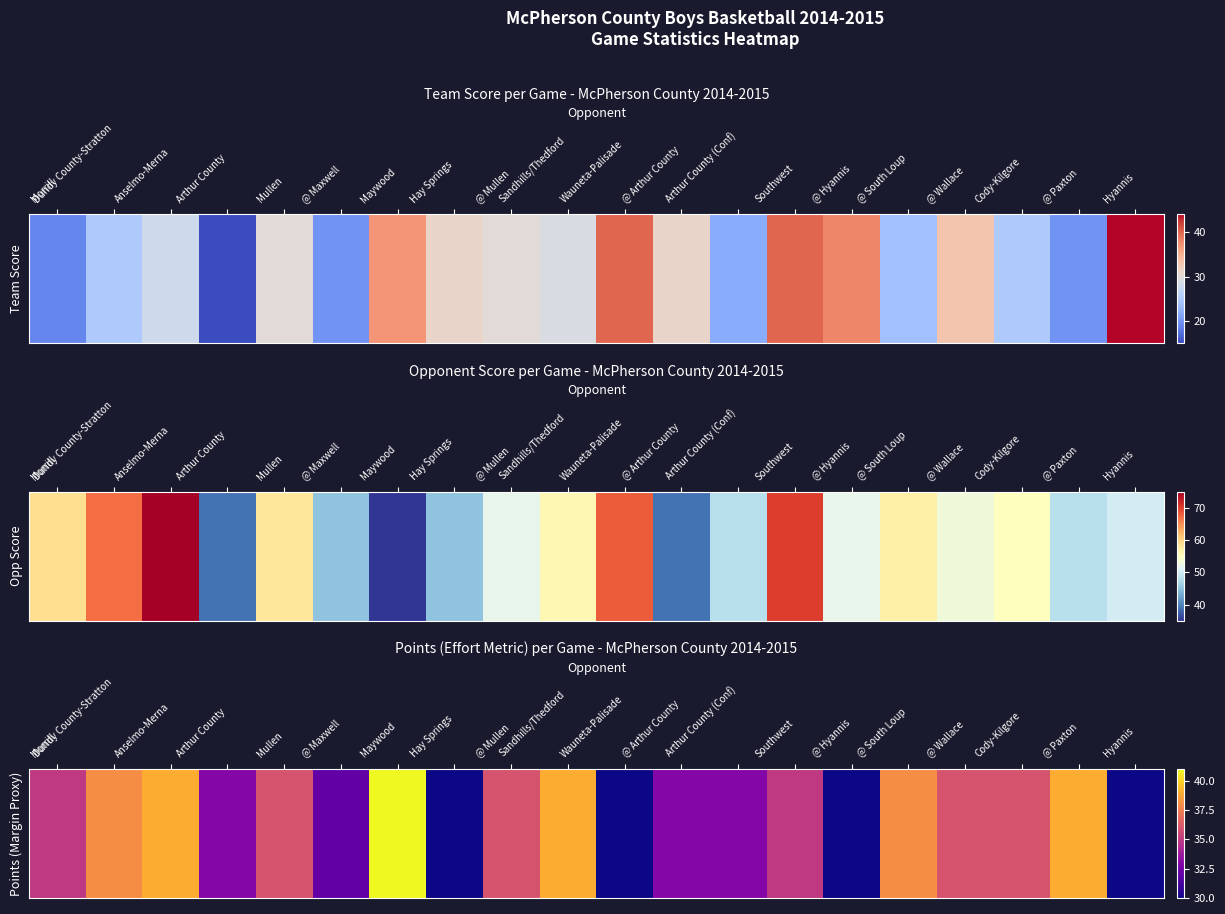

Rank the categories by value from highest to lowest.

Maywood, Anselmo-Merna, Sandhills/Thedford, @ Paxton, Dundy County-Stratton, @ South Loup, Mullen, @ Mullen, @ Wallace, Cody-Kilgore, Morrill, Southwest, Arthur County, @ Arthur County, Arthur County (Conf), @ Maxwell, Hay Springs, Wauneta-Palisade, @ Hyannis, Hyannis